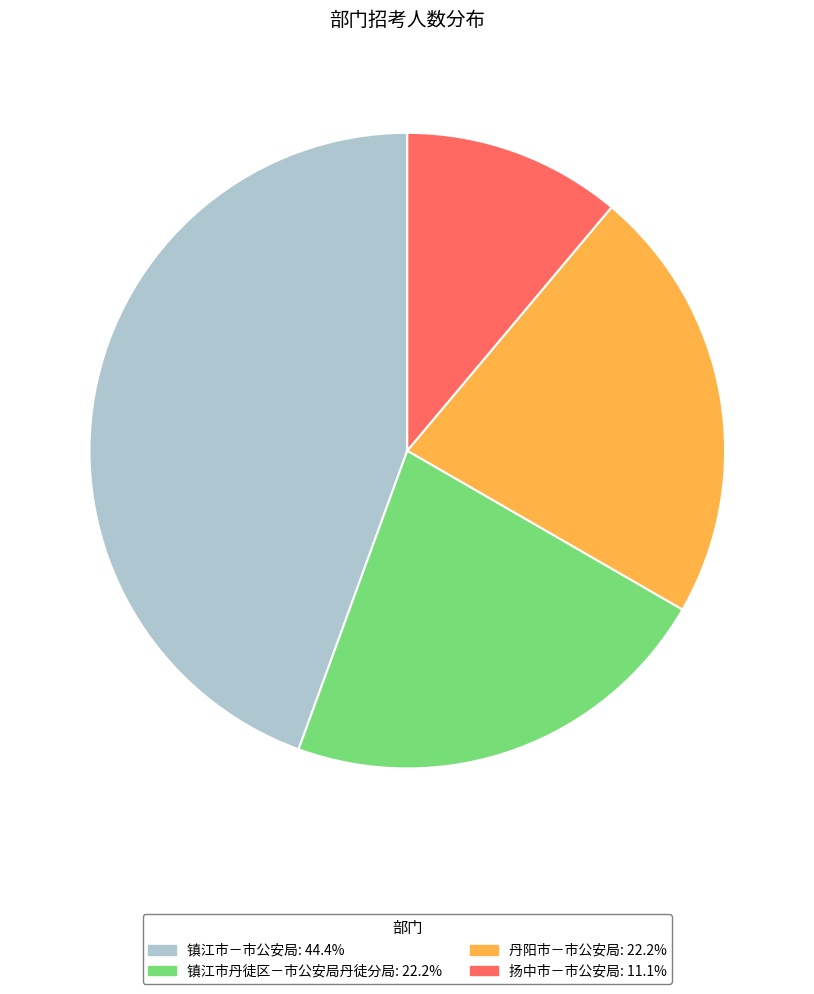

How many slices are in this pie chart?

4